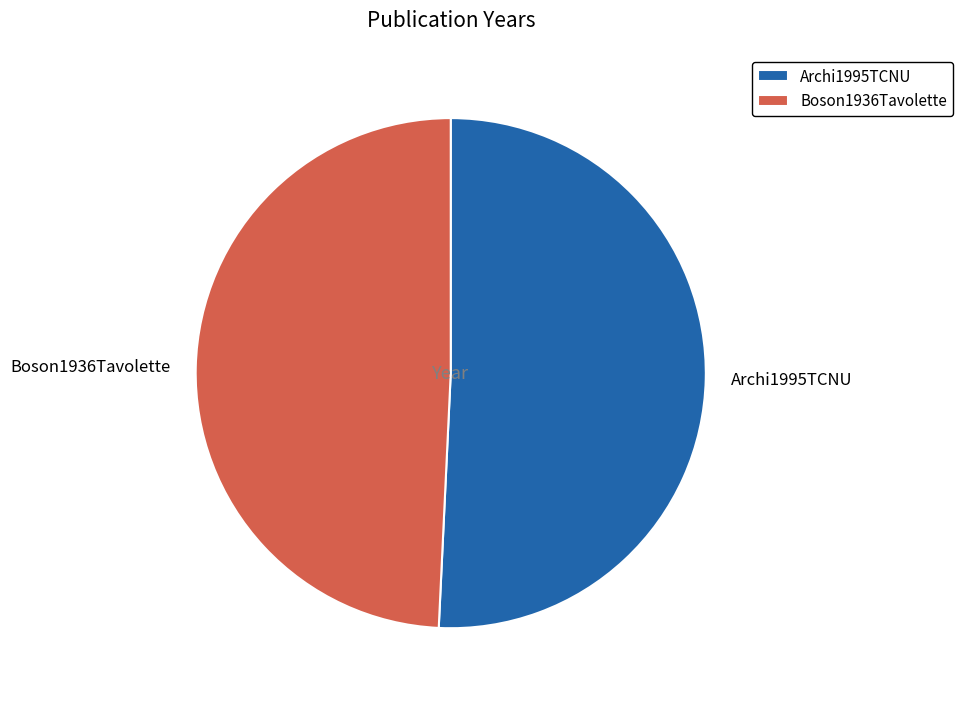

True or false: Boson1936Tavolette accounts for 41% of the total.

False